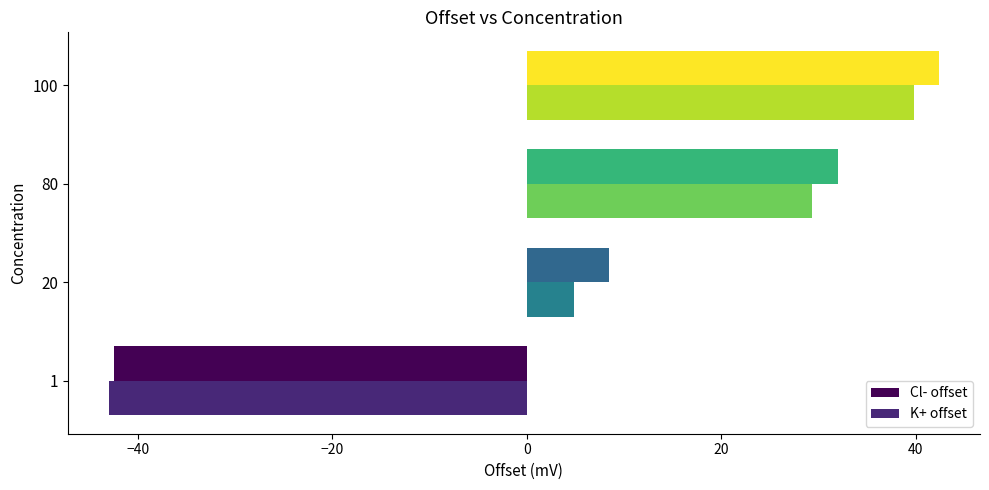

True or false: K+ offset has a value of 4.9 at 20.

True